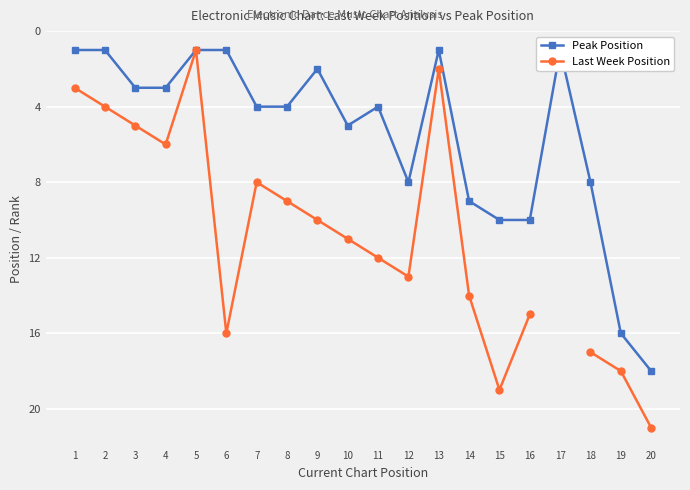

Where is the first local maximum for Last Week Position?

4